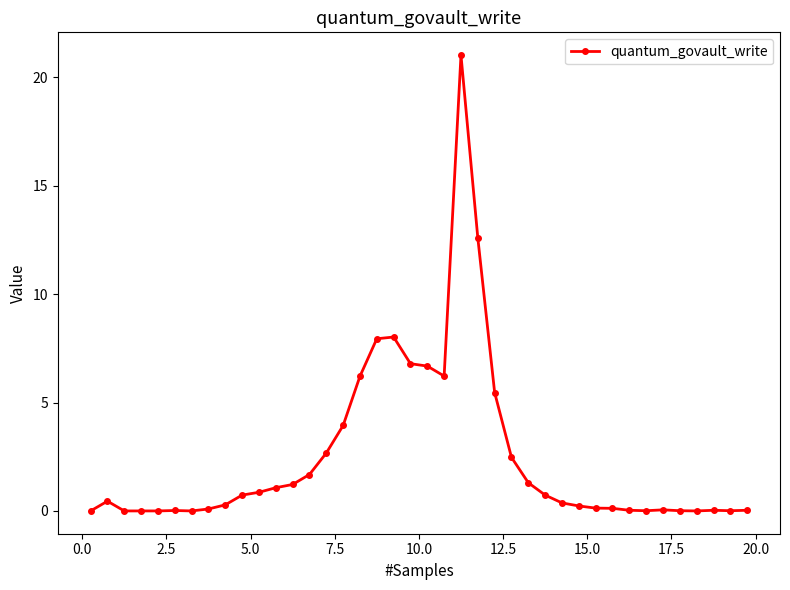

What is the value of the 20th point from the left?

6.8